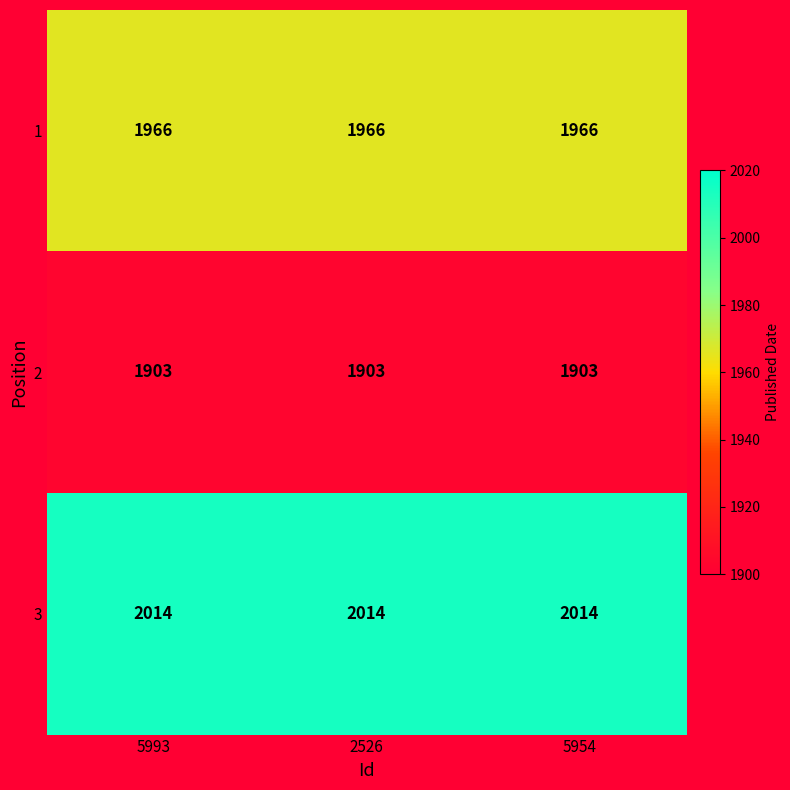

Rank the series by their average value, from lowest to highest.

2, 1, 3